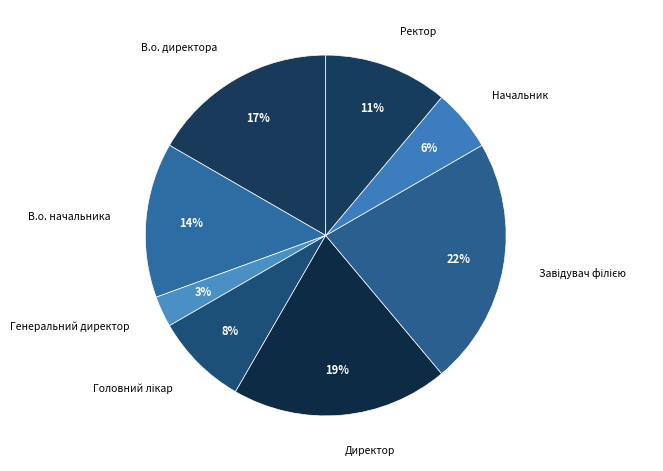

To the nearest percent, what is the difference between the Начальник and Генеральний директор slice percentages?

3%